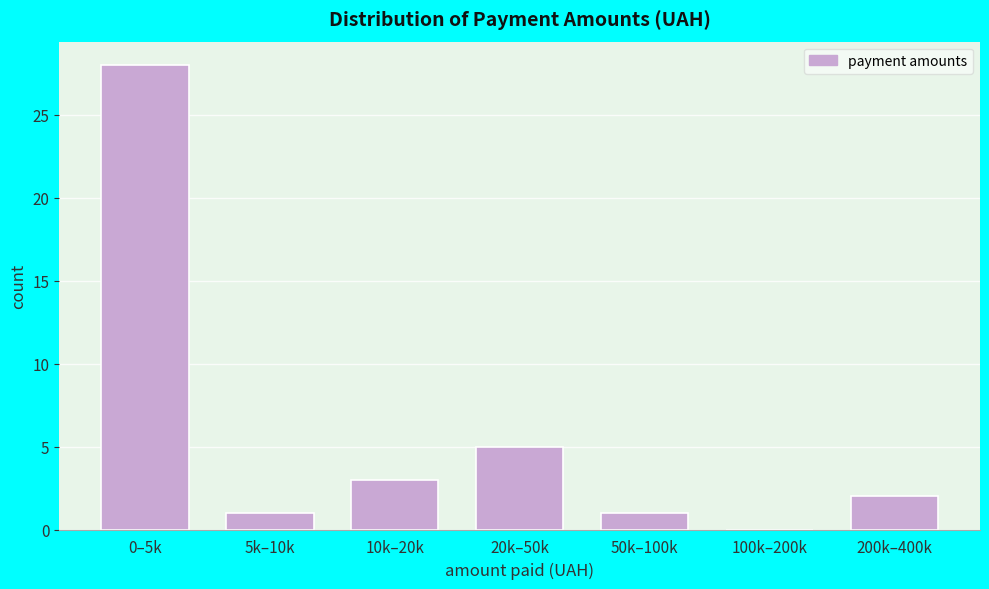

Reading left to right, transcribe all the data shown in this chart.

0–5k=28	5k–10k=1	10k–20k=3	20k–50k=5	50k–100k=1	100k–200k=0	200k–400k=2